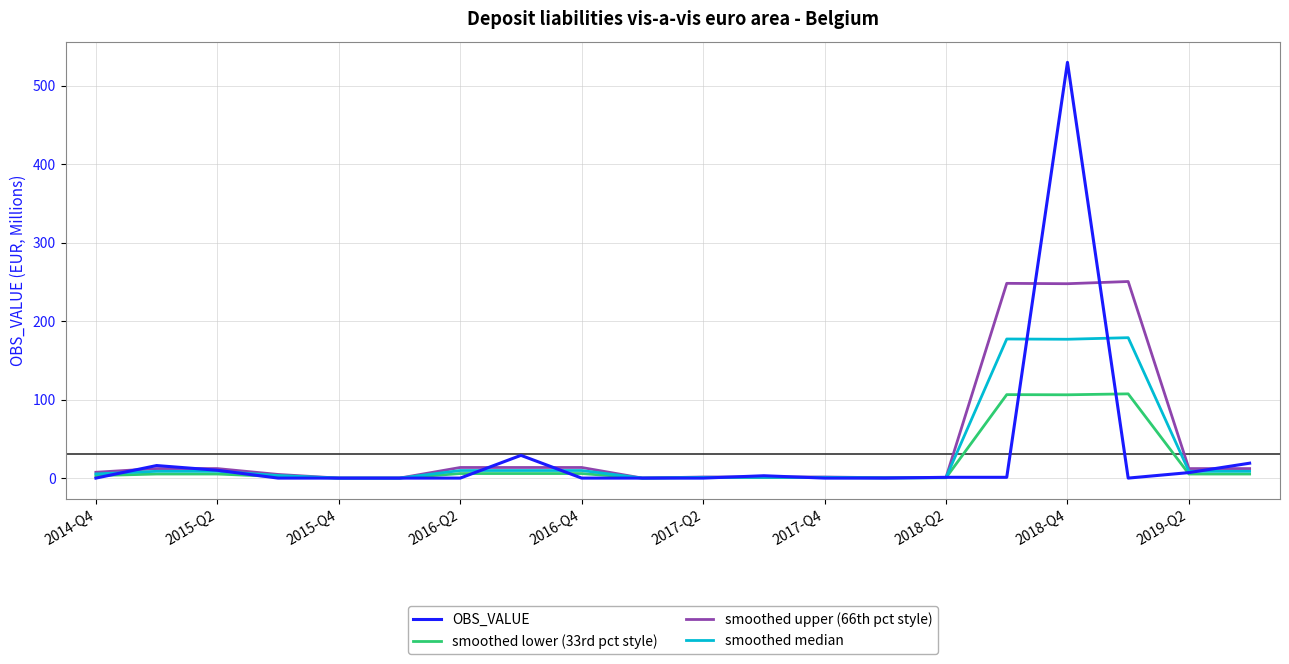

Which series has the widest spread of values?

OBS_VALUE